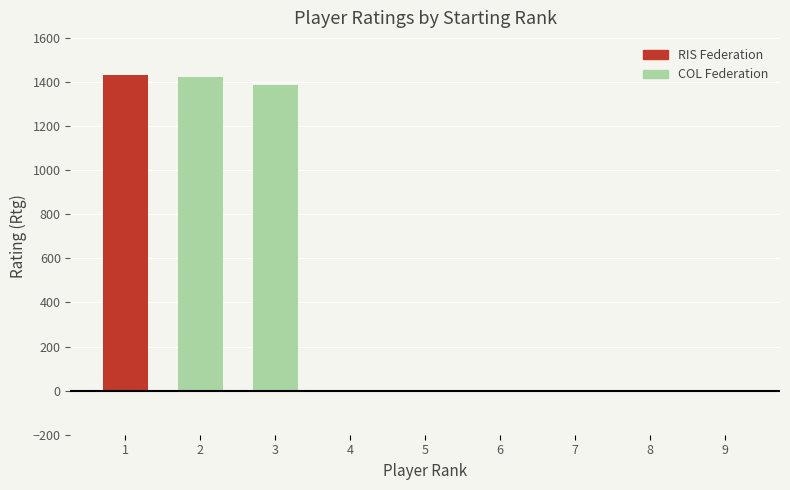

What is the change in value from 3 to 8?

-1385